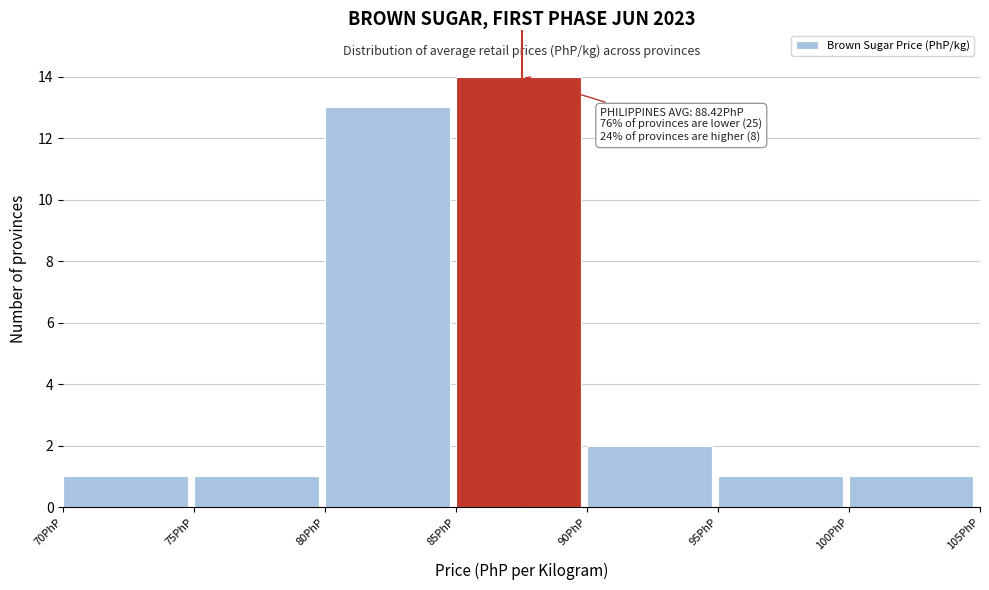

Over which range of the x-axis is the bar tallest?

85 to 90